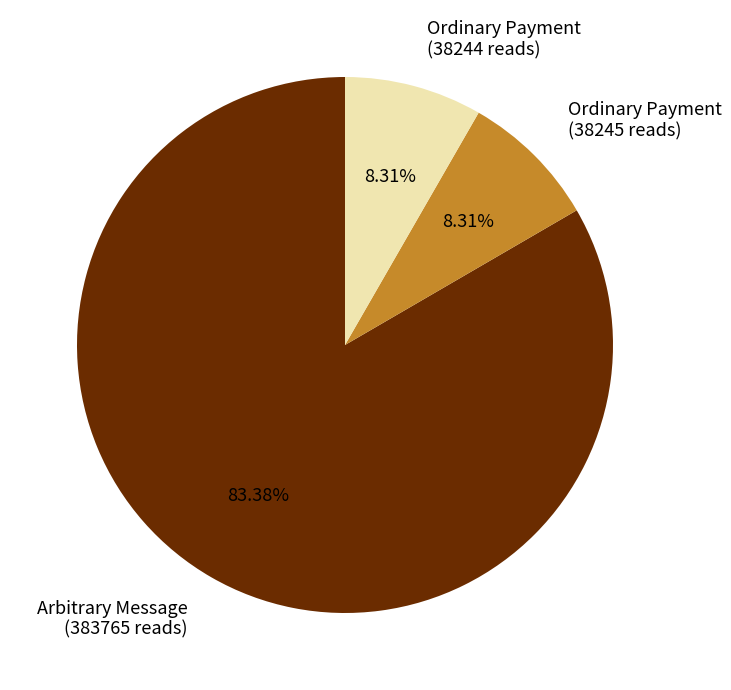

Count the number of slices in the pie.

3